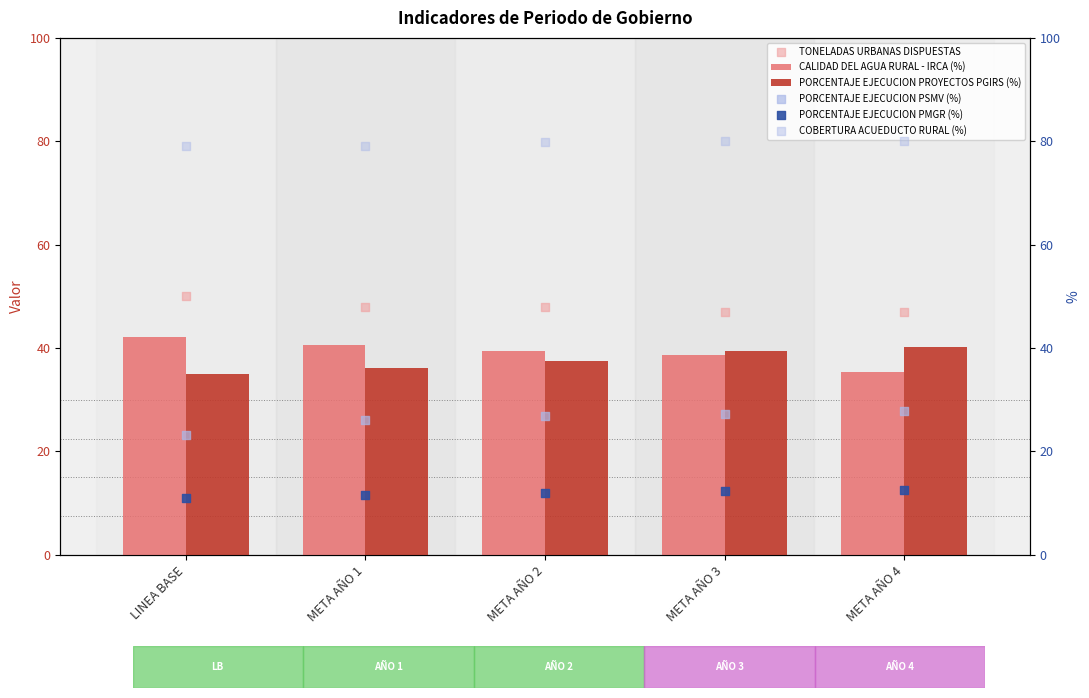

What is the total value across all series at LINEA BASE?

240.3